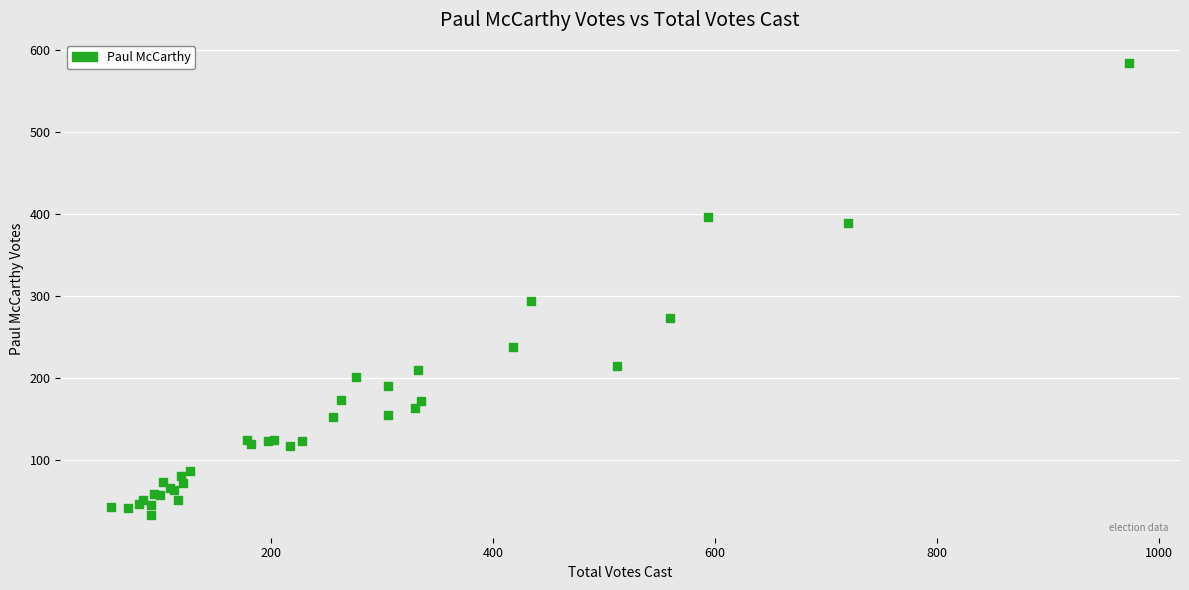

What Y value in the scatter plot is closest to 309?

294